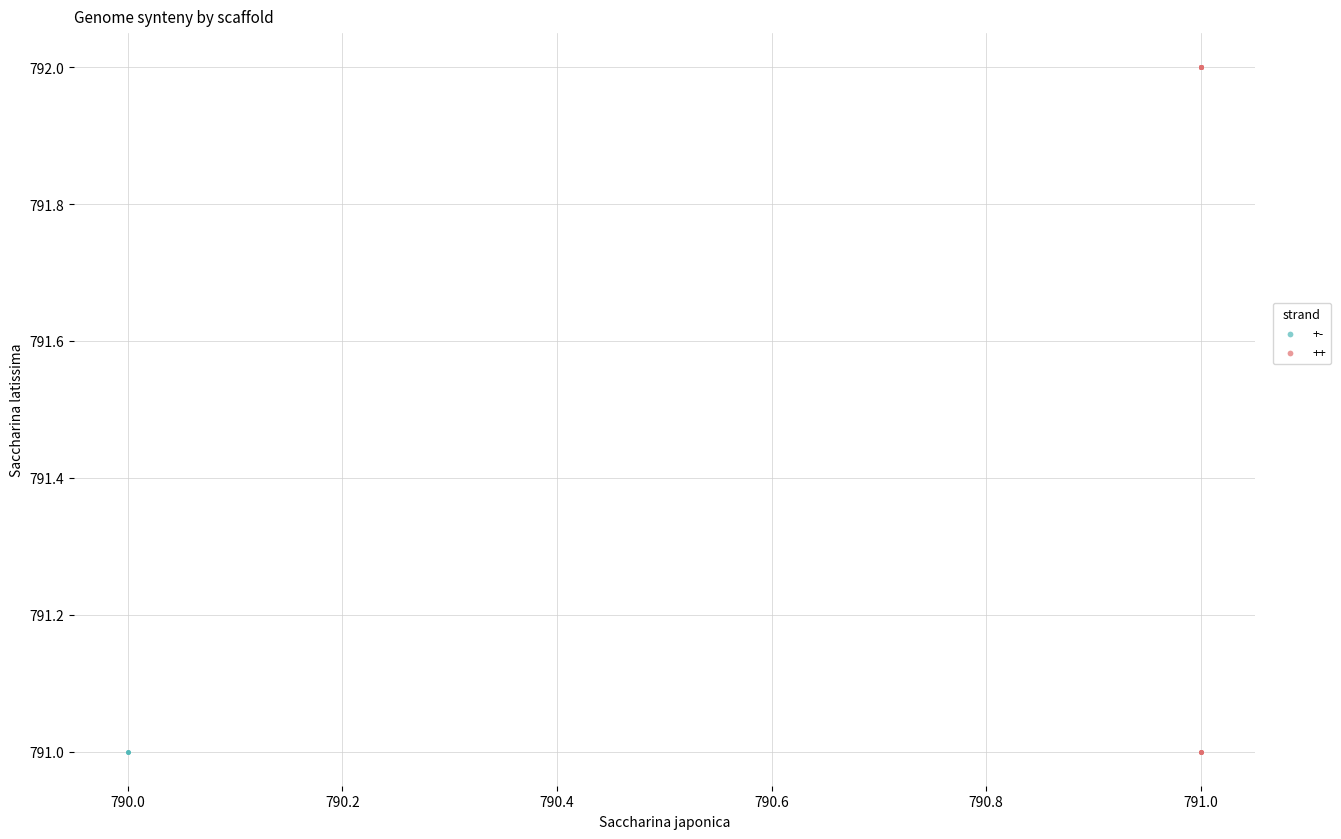

Which series contains the highest Y value?

++